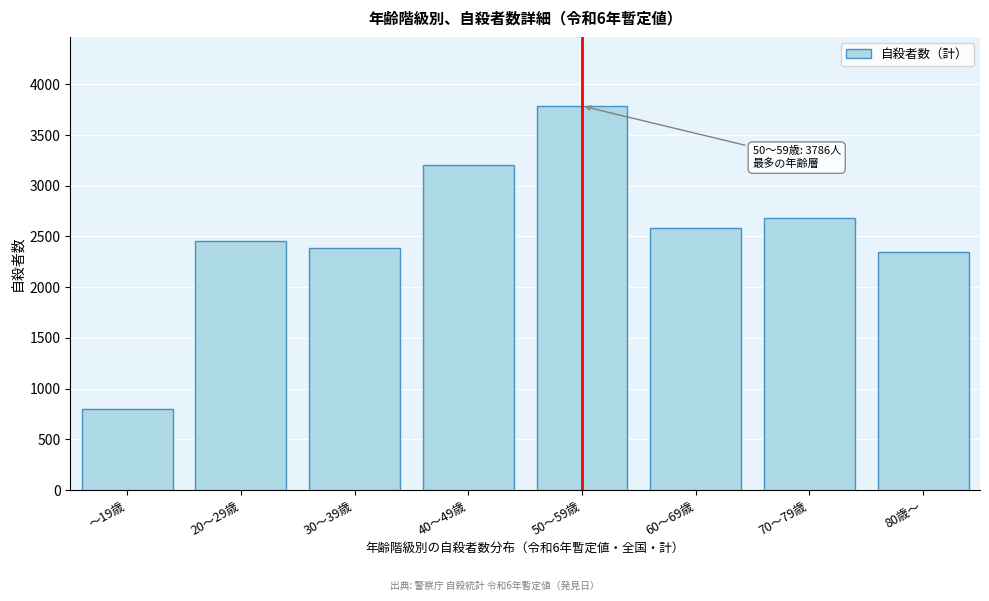

Reading left to right, what are all the values shown in this chart?

800	2457	2391	3205	3786	2580	2678	2344